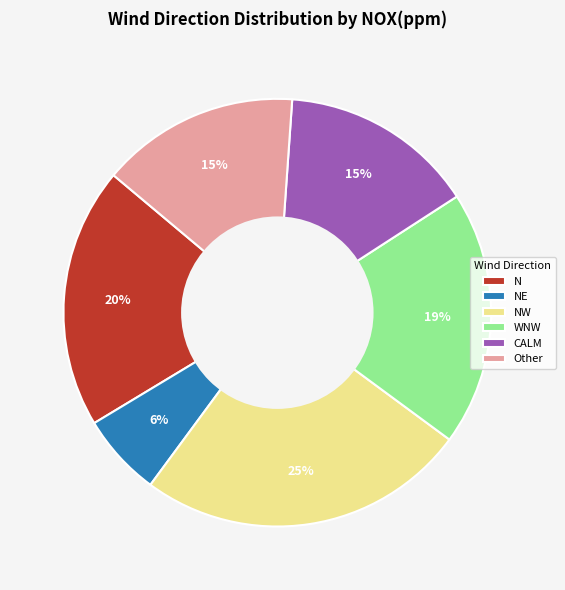

To the nearest percent, what percentage of the pie is CALM?

15%